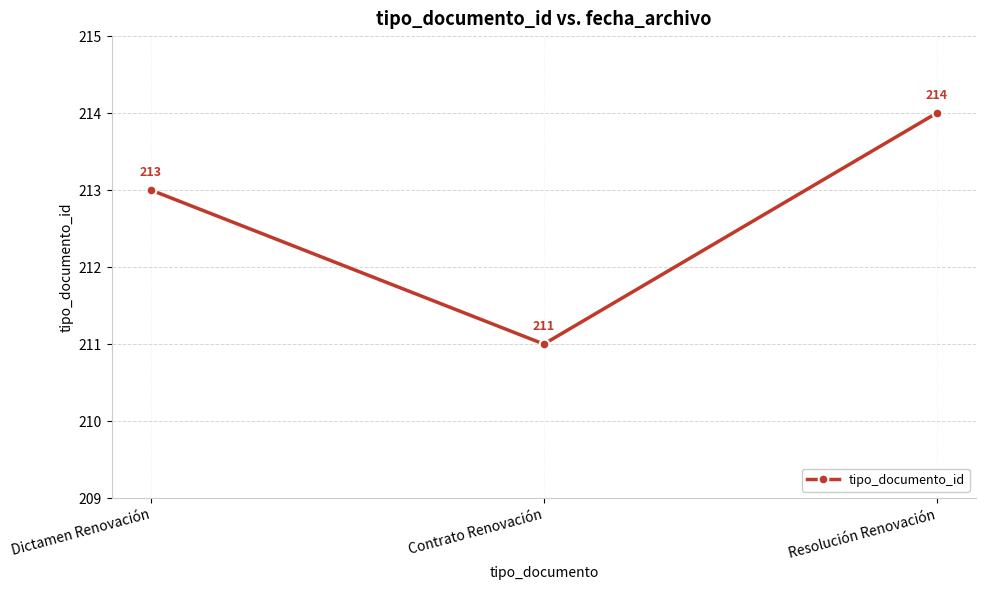

The chart shows a value of 211 at Contrato Renovación. True or false?

True